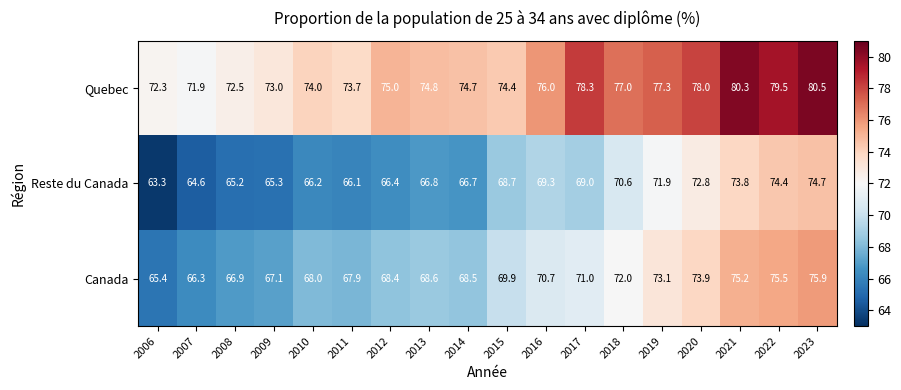

Which category has the lowest value across all series?

2006